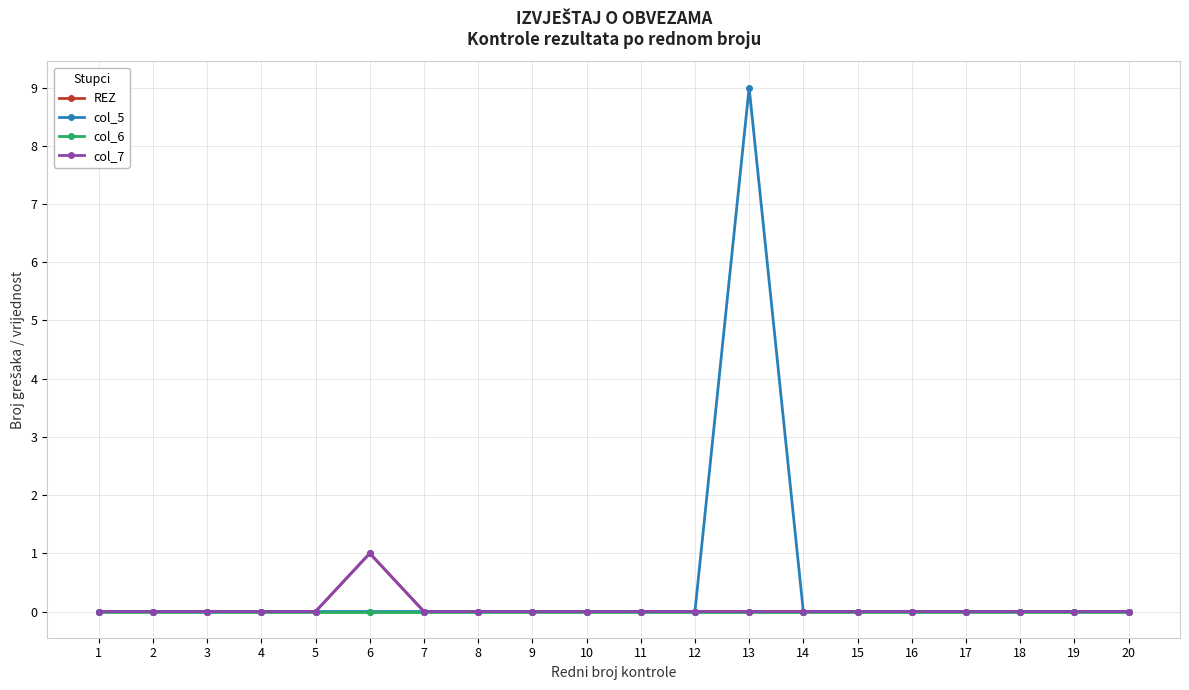

True or false: col_5 and col_7 intersect in this chart.

False